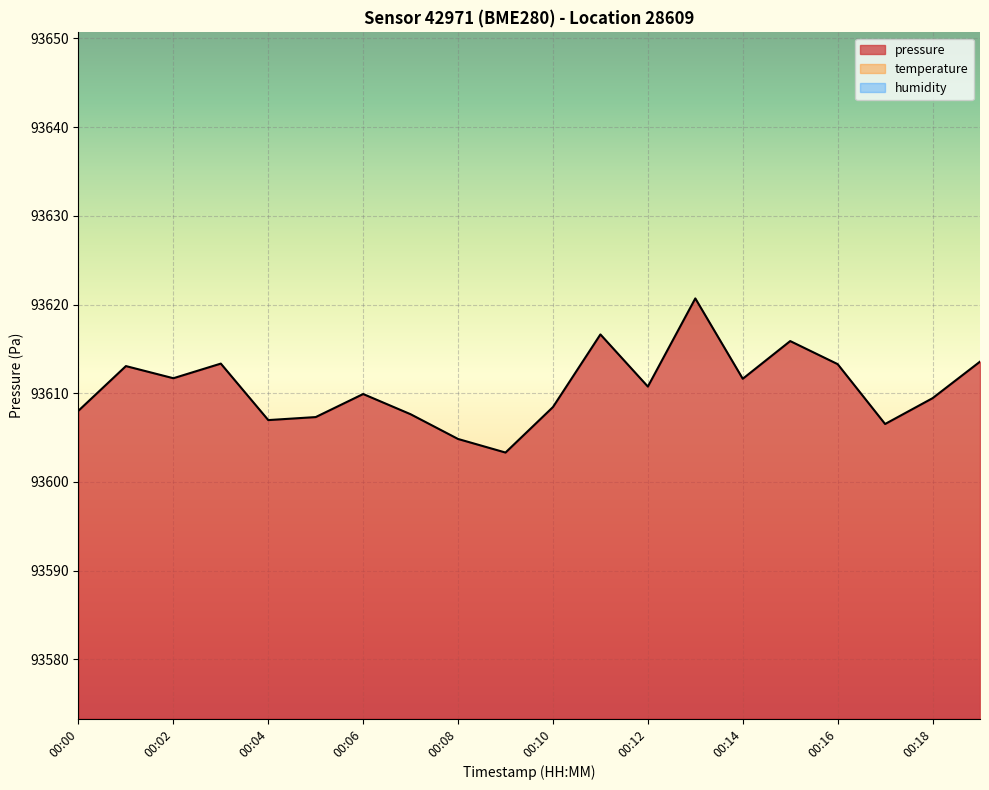

At which category does the chart reach its minimum across all series?

00:09